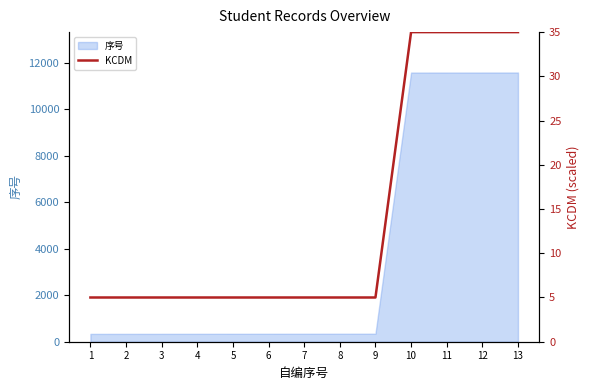

Rank the categories by value from highest to lowest.

10, 11, 12, 13, 1, 2, 3, 4, 5, 6, 7, 8, 9